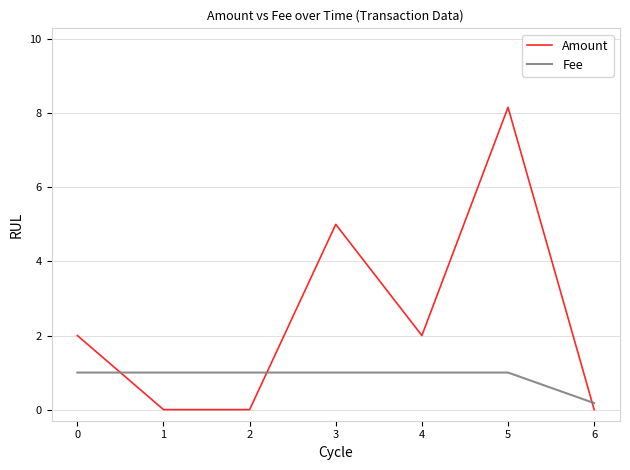

List the series in order of their overall mean, lowest first.

Fee, Amount